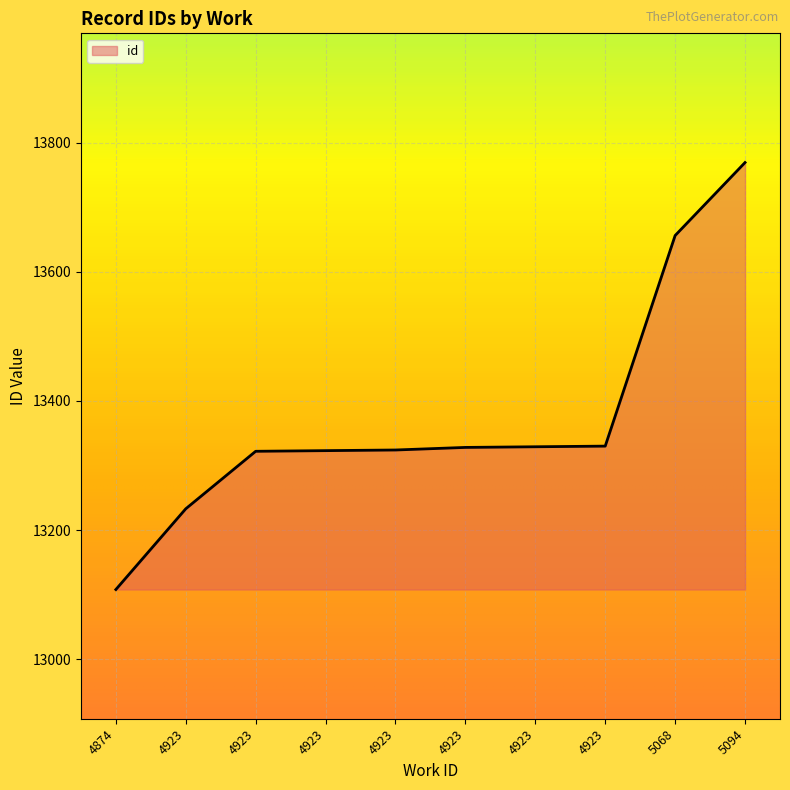

The value at 4923 is 13324. True or false?

True